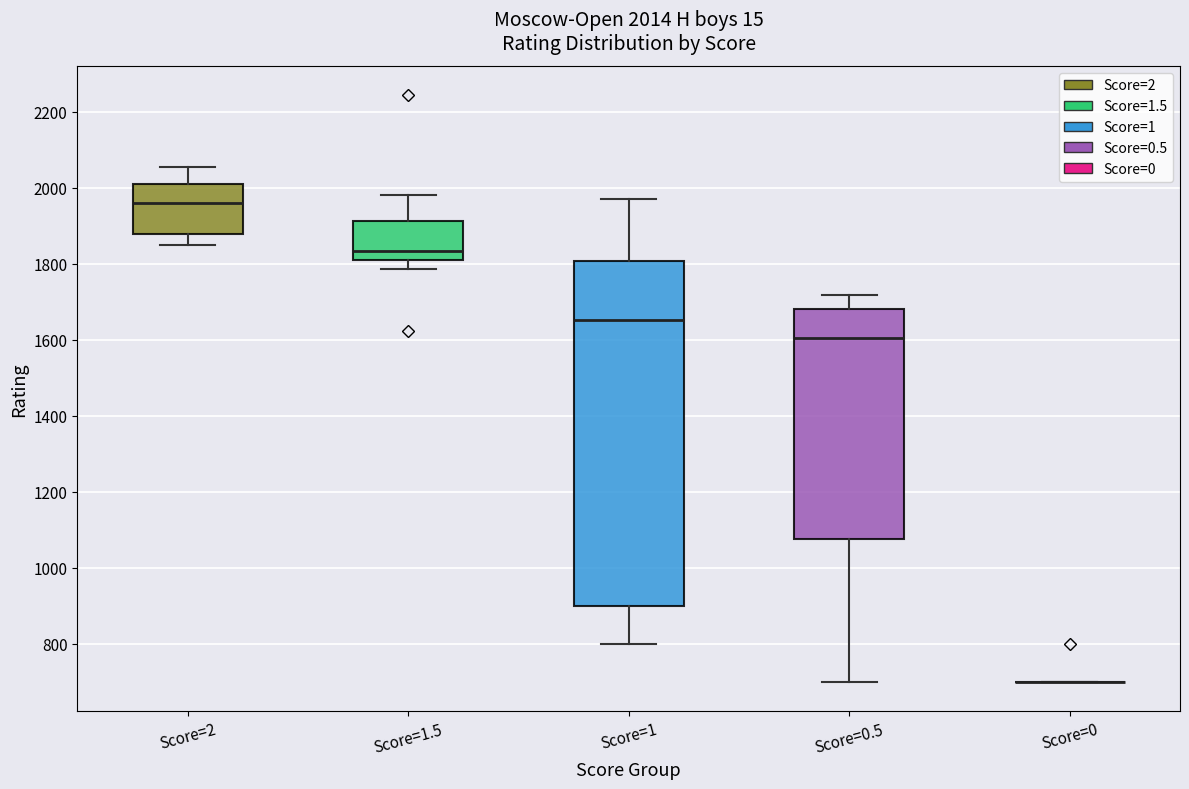

Comparing the boxes themselves (not the whiskers), which one is the tallest?

Score=1